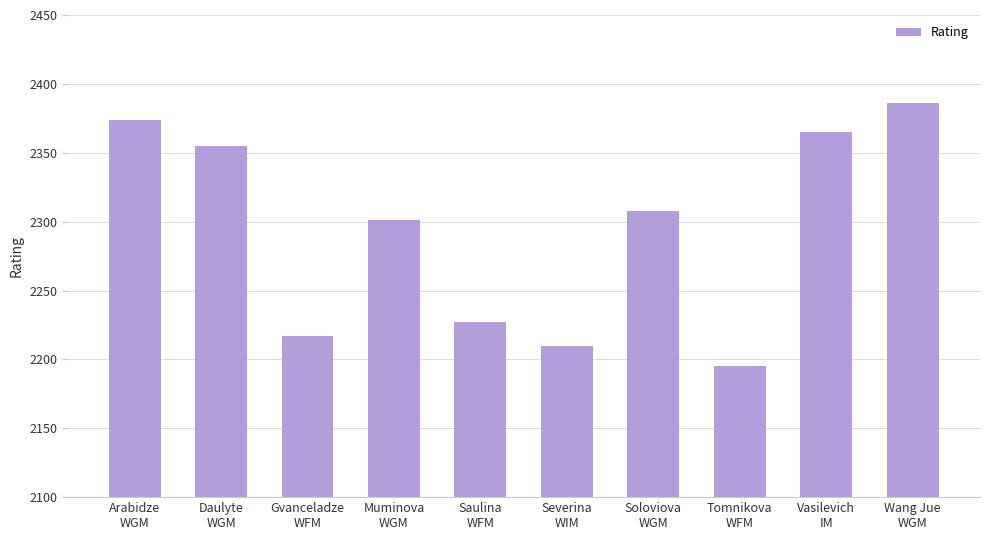

What is the difference between the maximum and minimum values?

191